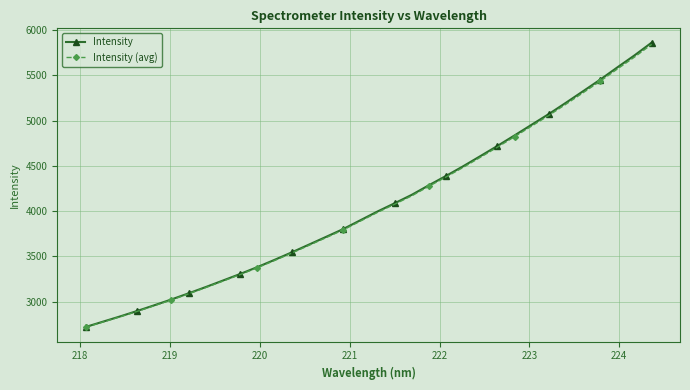

What is the smallest value displayed?

2717.0